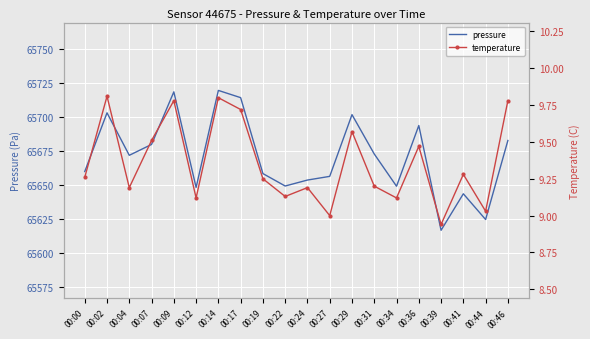

What is the difference between the highest and lowest values at 00:31?

65663.7